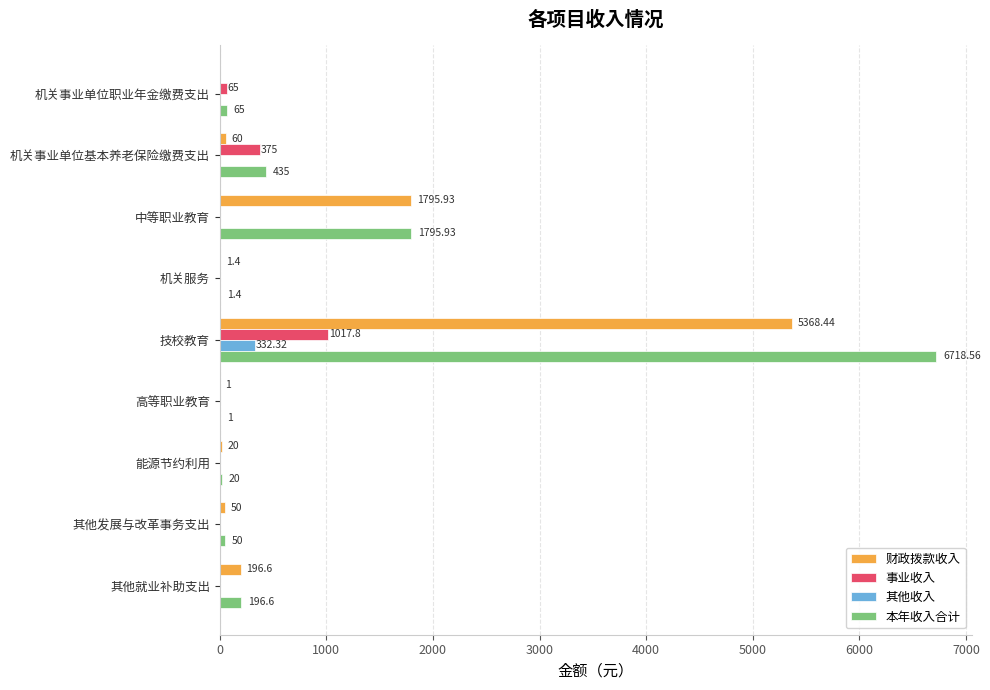

Where is 财政拨款收入 nearest to the value 2684?

中等职业教育